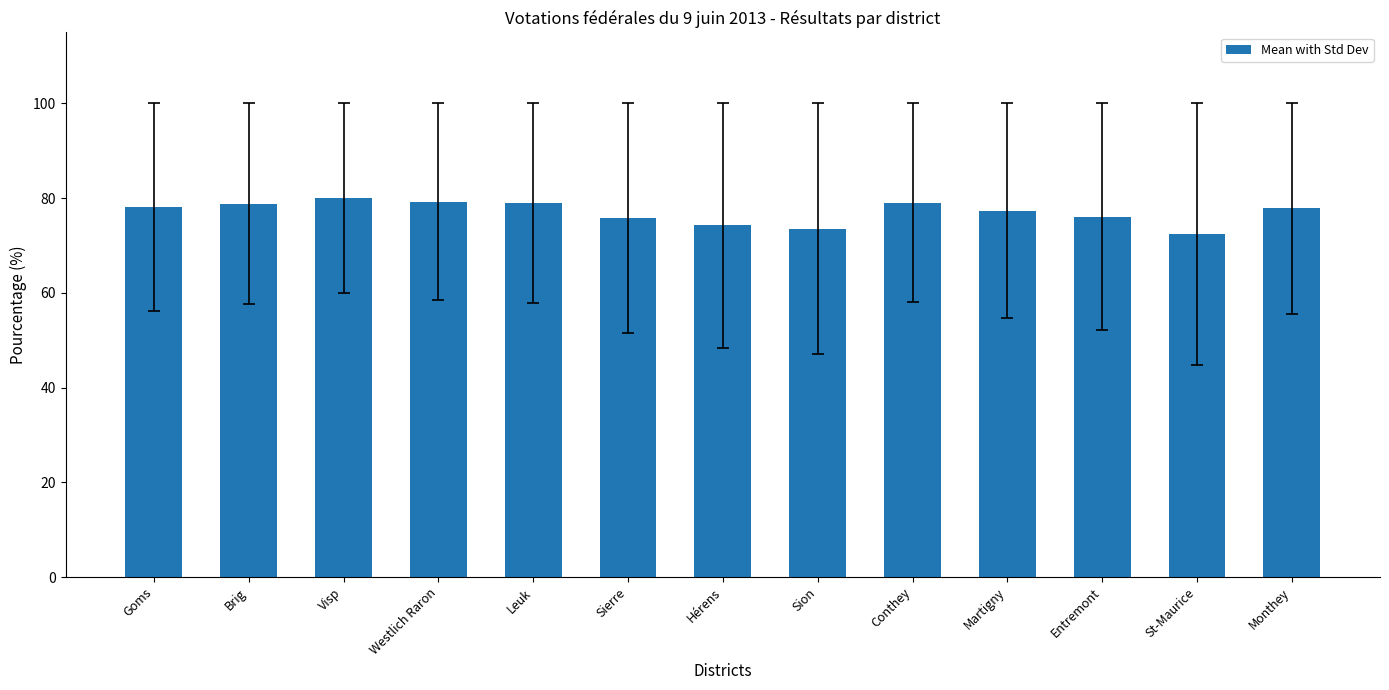

What is the label of the 4th bar from the left?

Westlich Raron